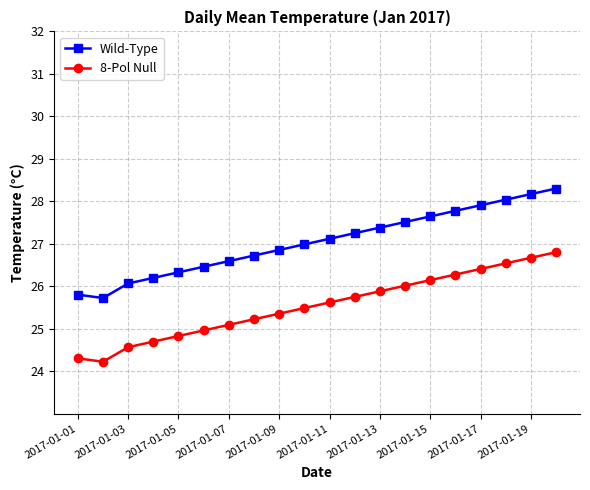

True or false: Wild-Type and 8-Pol Null cross at least once.

False